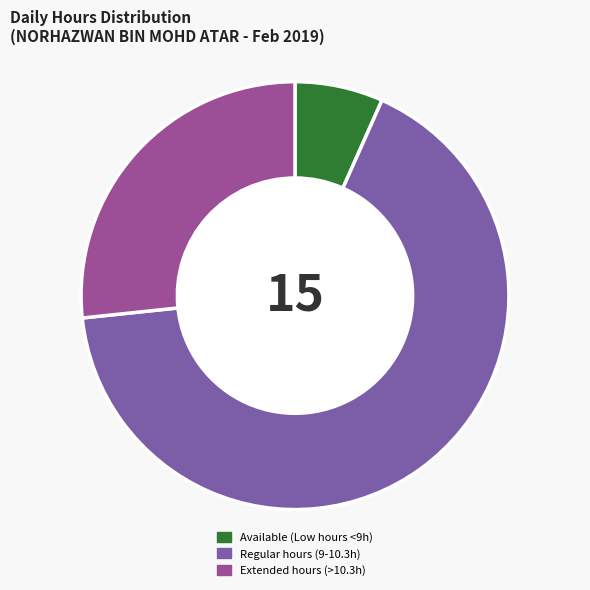

Which has a higher value, Available (Low hours <9h) or Regular hours (9-10.3h)?

Regular hours (9-10.3h)